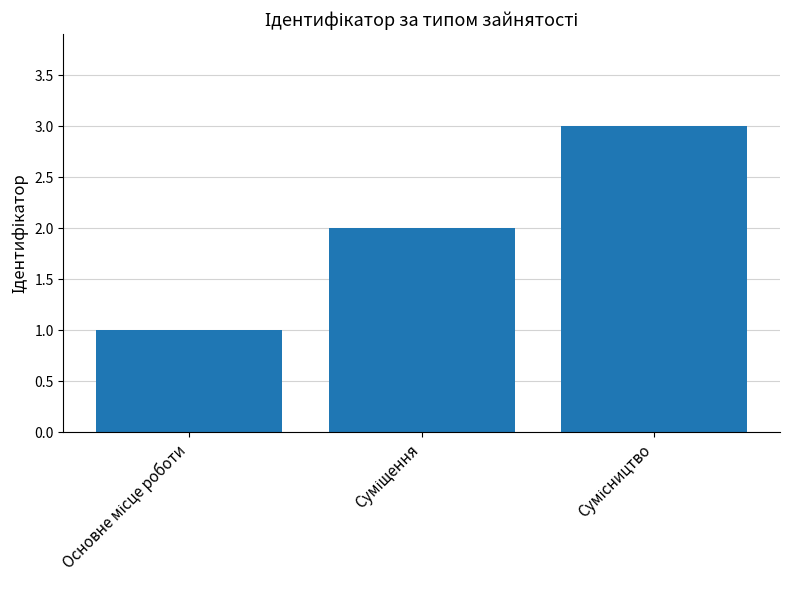

What is the sum of all values?

6